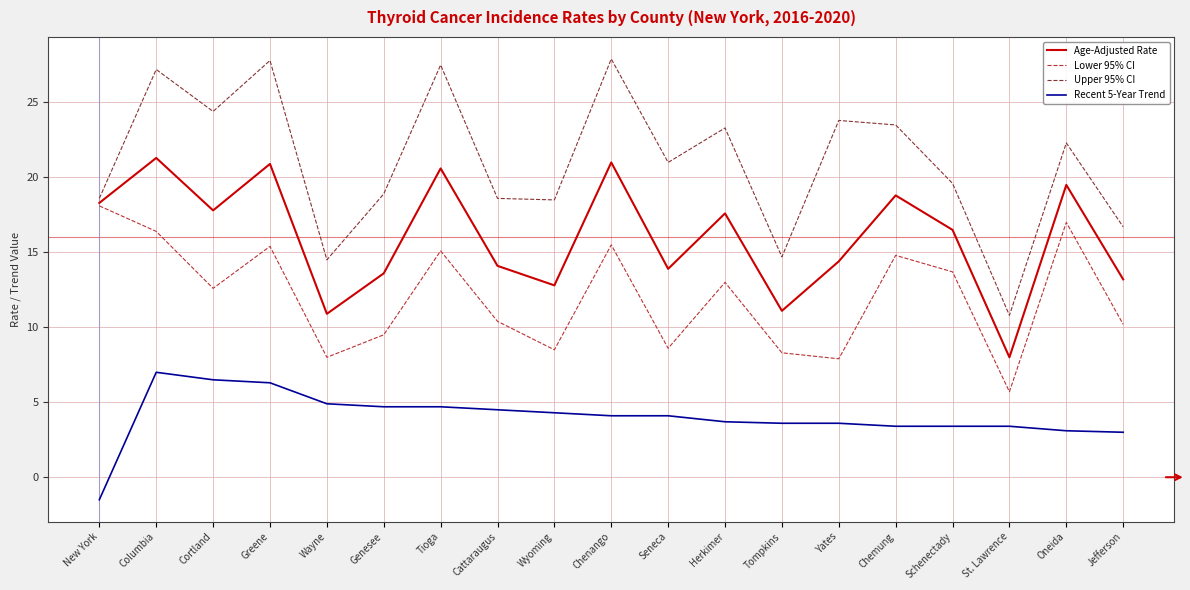

Rank the series at Wyoming from lowest to highest value.

Recent 5-Year Trend, Lower 95% CI, Age-Adjusted Rate, Upper 95% CI